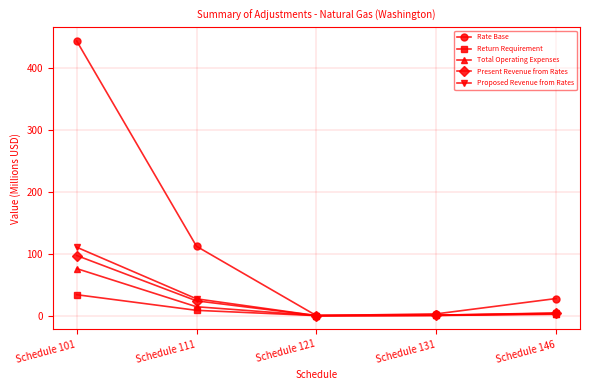

What is the difference between the maximum and minimum values in the Return Requirement series?

33.8